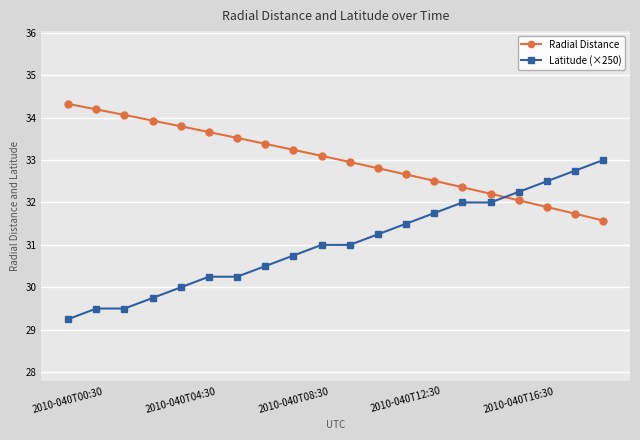

What is the value of the Latitude (×250) point at the 9th from the left?

30.8